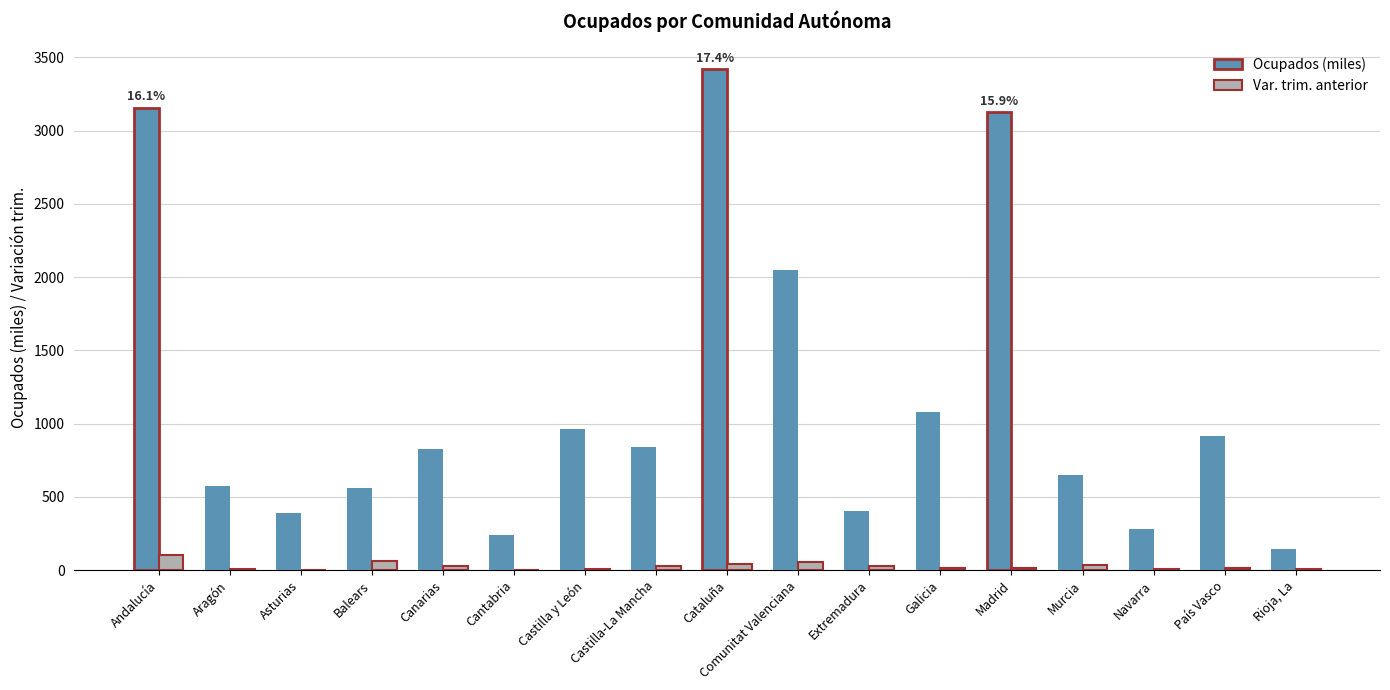

Is the value of Var. trim. anterior at Aragón greater than the value of Ocupados (miles) at Aragón?

No